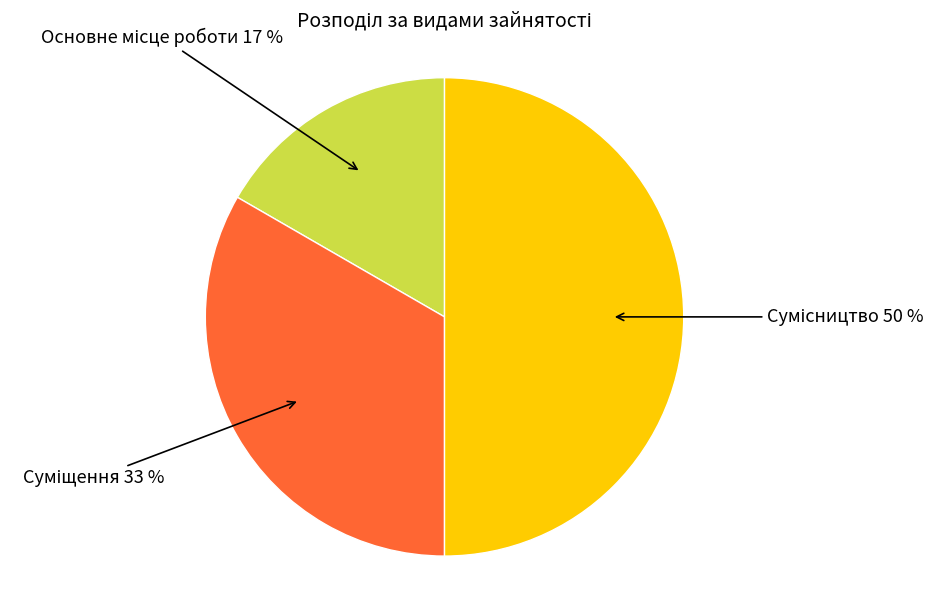

To the nearest percent, what is the difference between the largest and smallest slice percentages?

33%